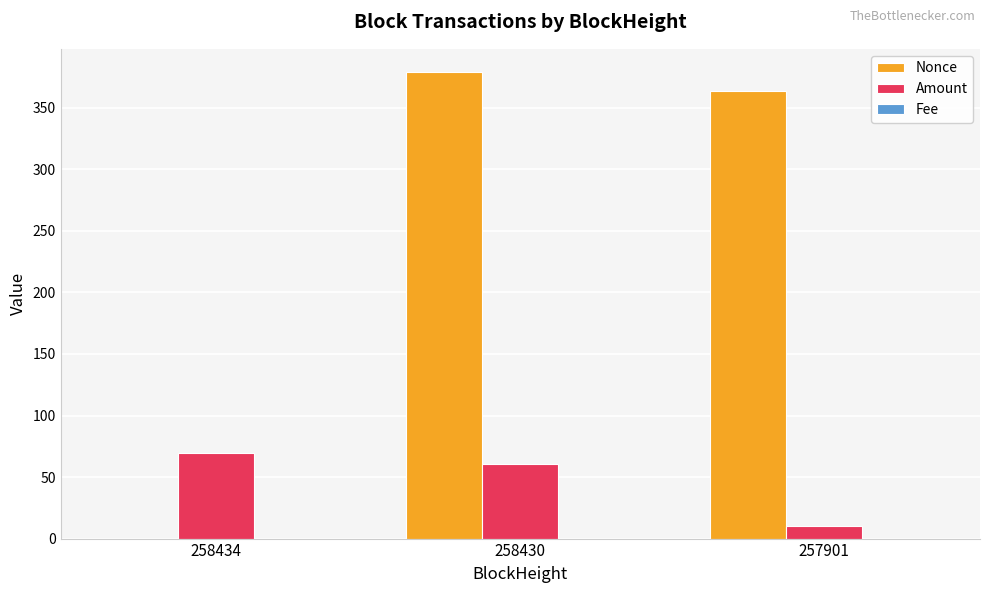

How many groups of bars are there?

3